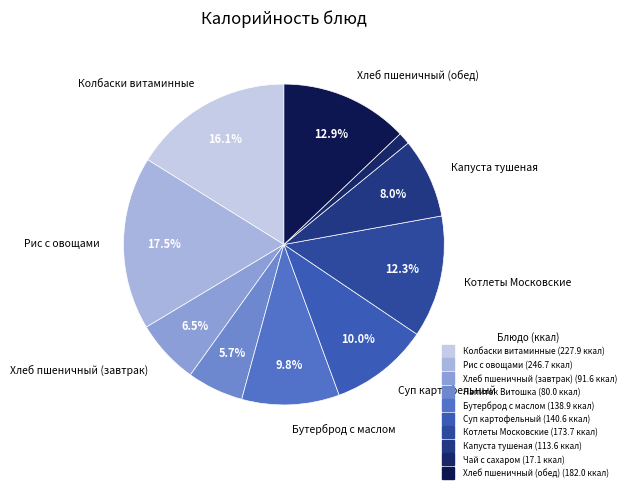

Count the number of slices in the pie.

10